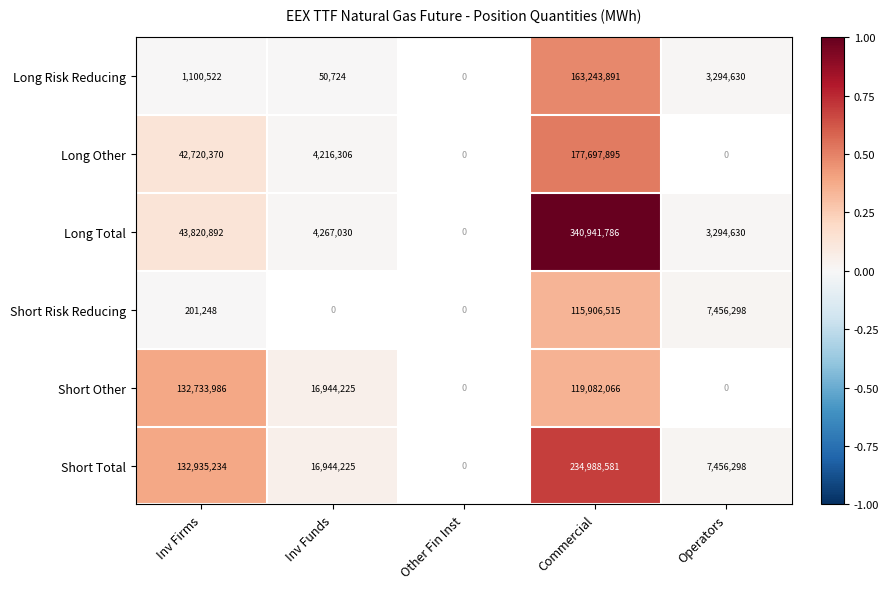

How many distinct data groups are displayed?

6